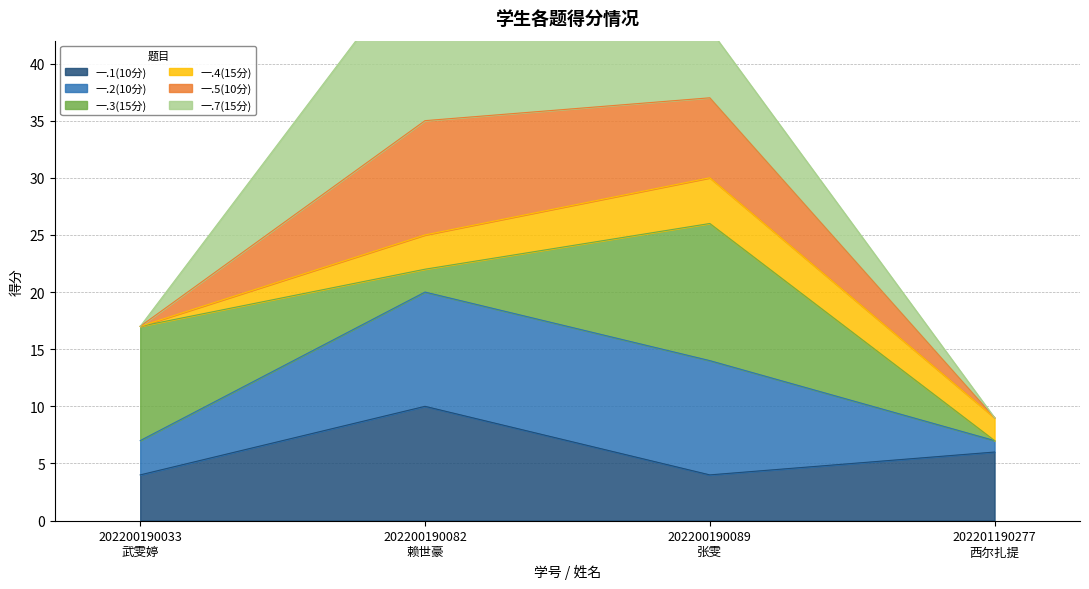

The value of 一.1(10分) at 202200190089
张雯 is 7. True or false?

False